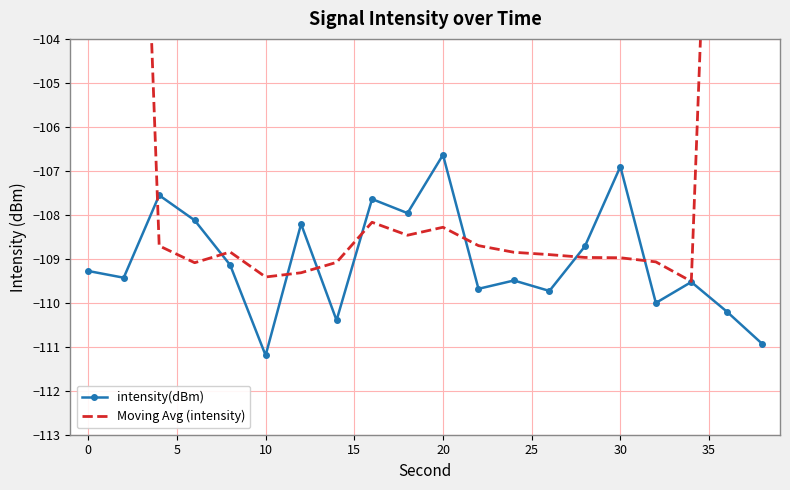

How many lines are shown in the chart?

2